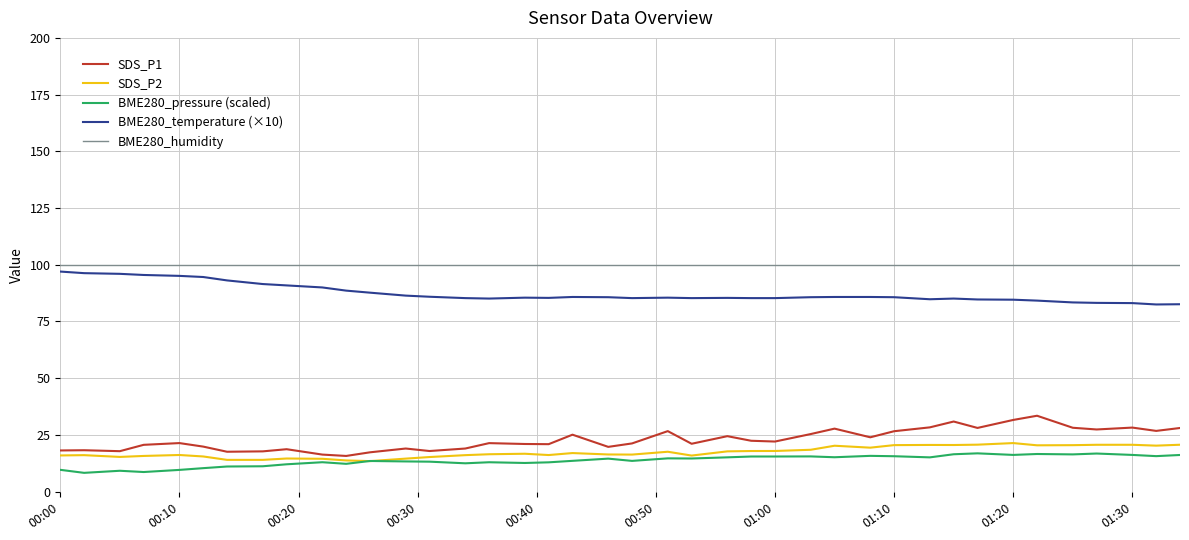

True or false: SDS_P1 and BME280_humidity intersect in this chart.

False